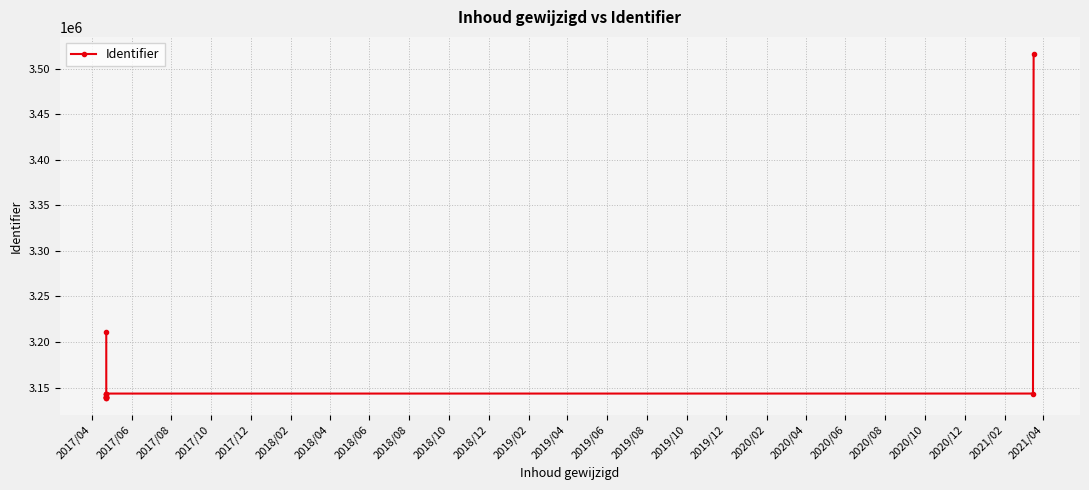

What is the sum of the values at 2017/10 and 2017/06?

6282322